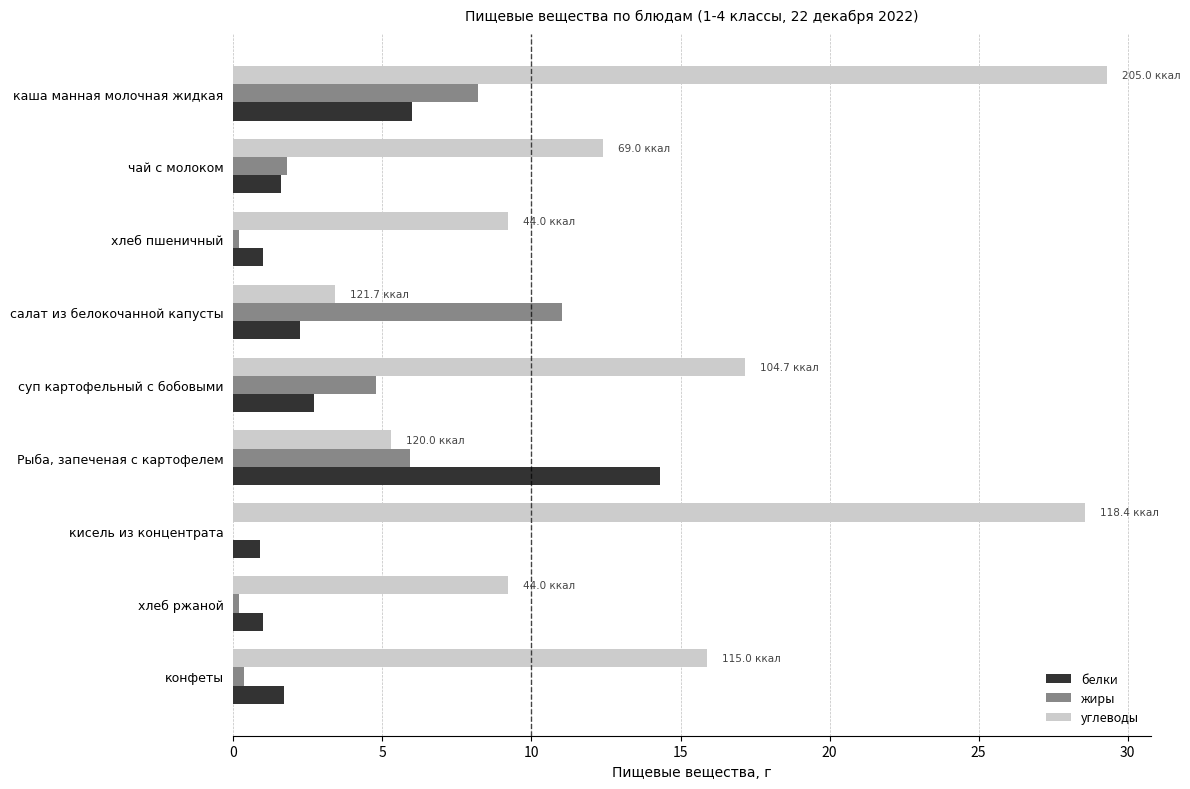

The жиры series shows 5.9 at Рыба, запеченая с картофелем. True or false?

True